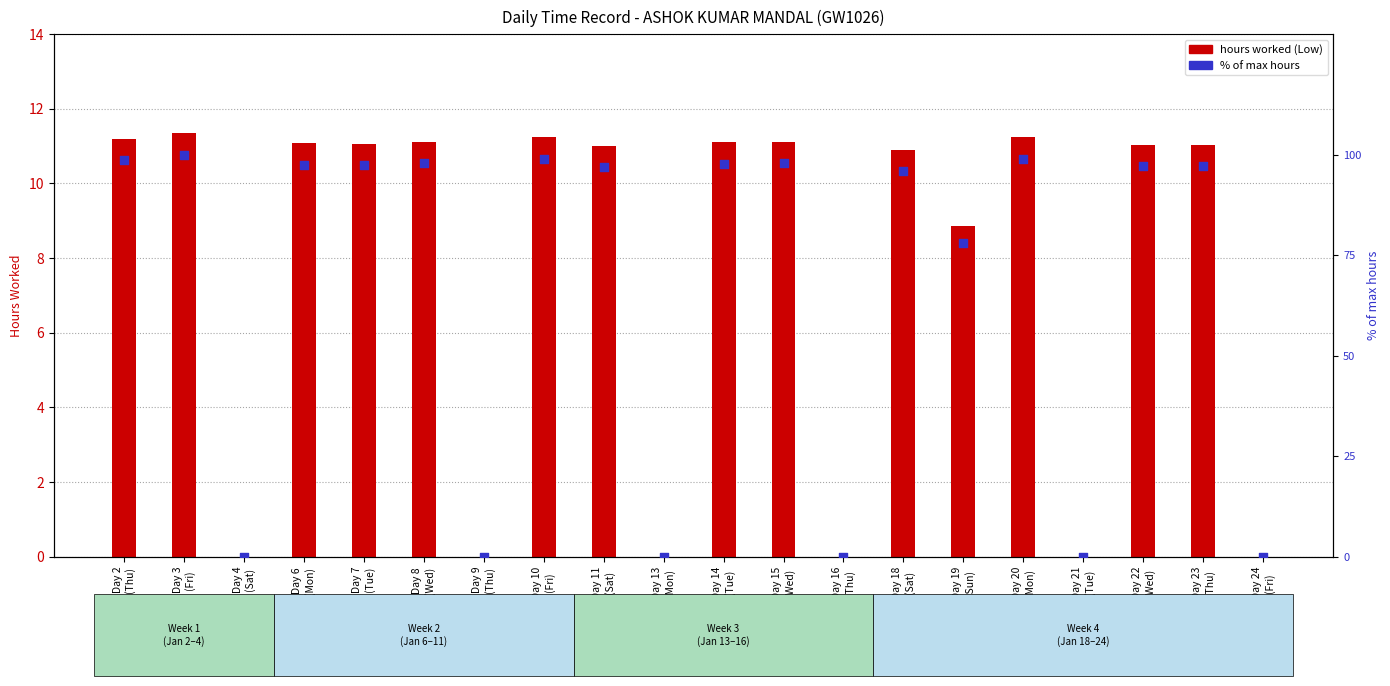

Which series reaches the minimum Y coordinate?

hours worked